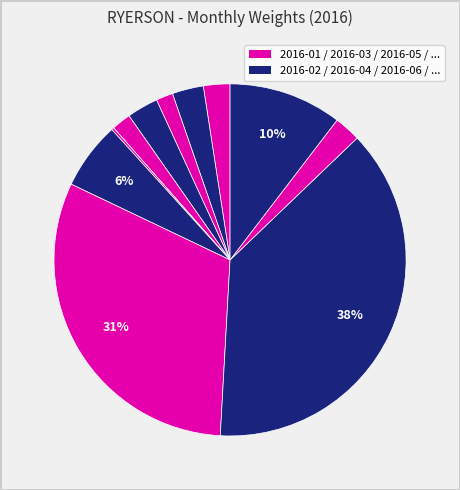

To the nearest percent, what is the difference between the largest and smallest slice percentages?

38%